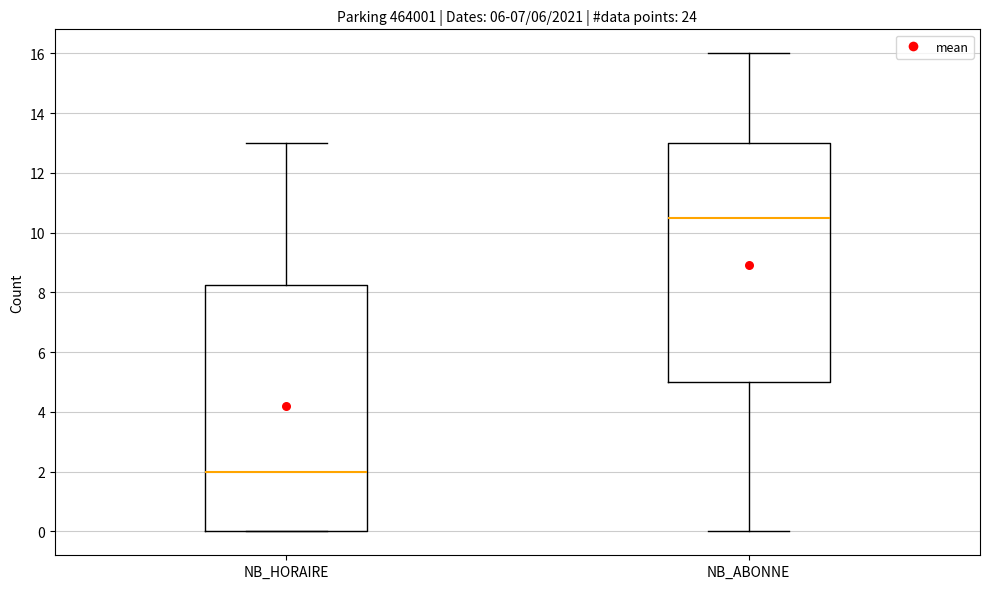

Which box's median line is the lowest?

NB_HORAIRE